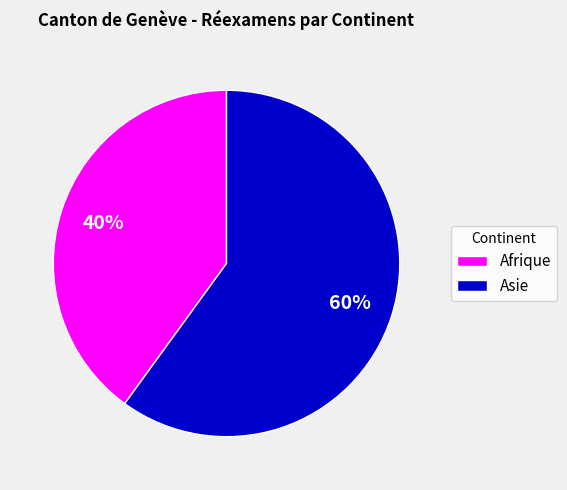

What percentage is the Asie slice, to the nearest percent?

60%